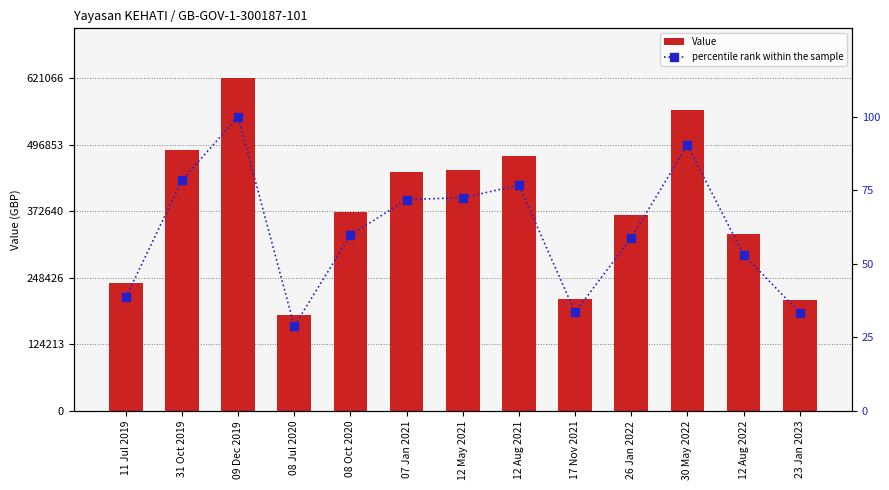

What is the minimum value shown in the chart?

28.8